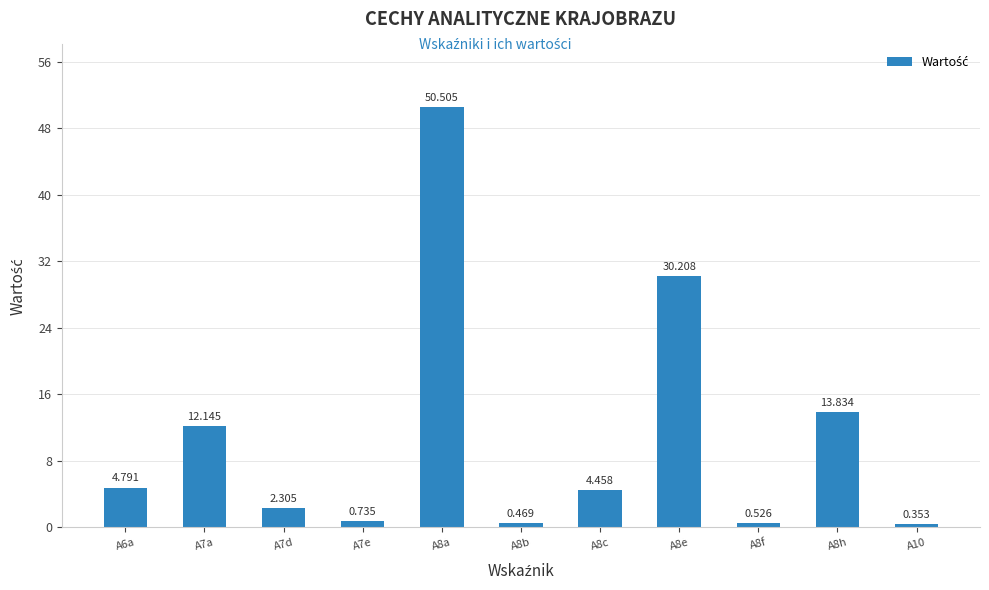

Between A8c and A10, which is larger?

A8c